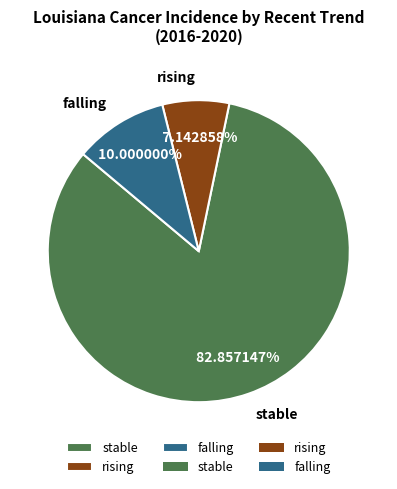

To the nearest percent, what is the difference between the falling and stable slice percentages?

73%